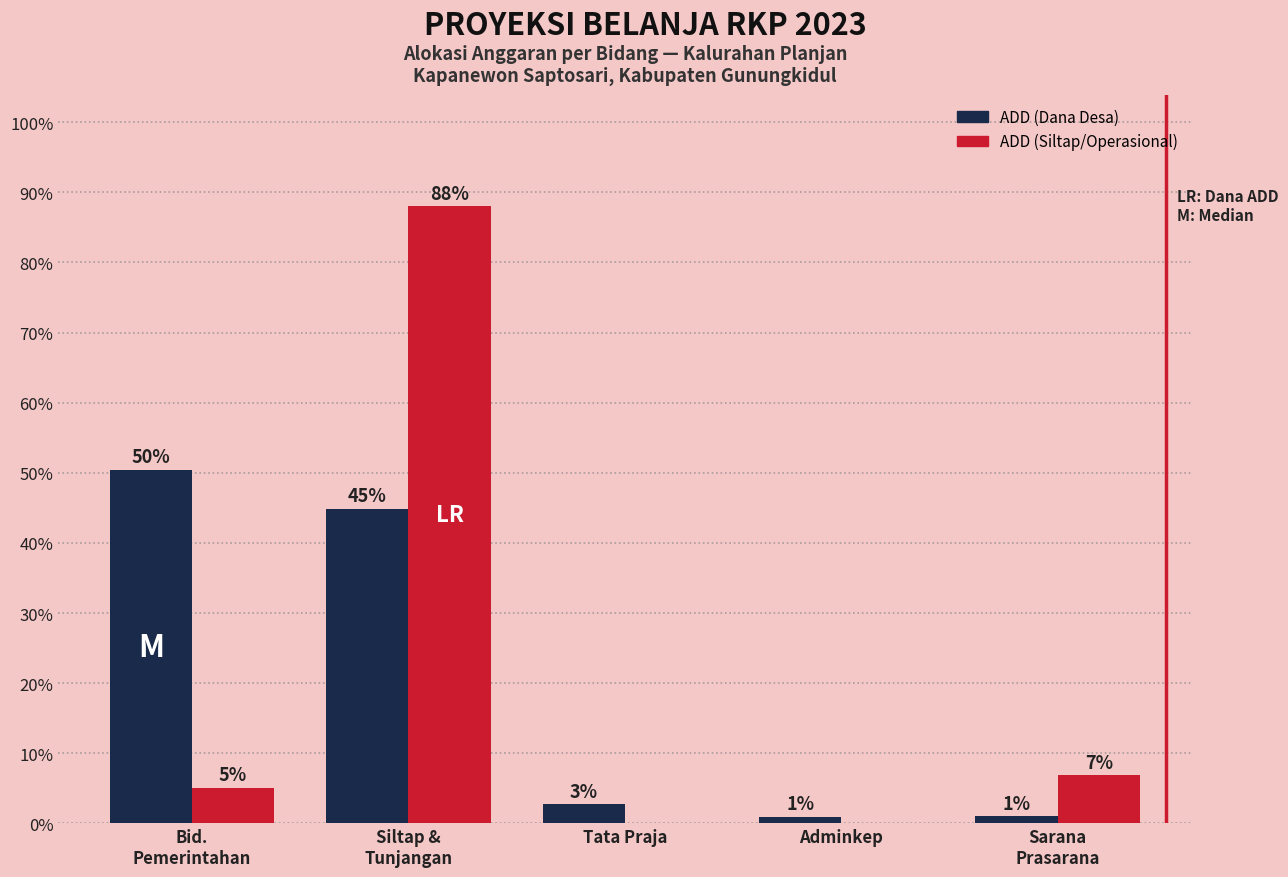

Is it true that ADD (Siltap/Operasional) equals 0.0 at Adminkep?

True